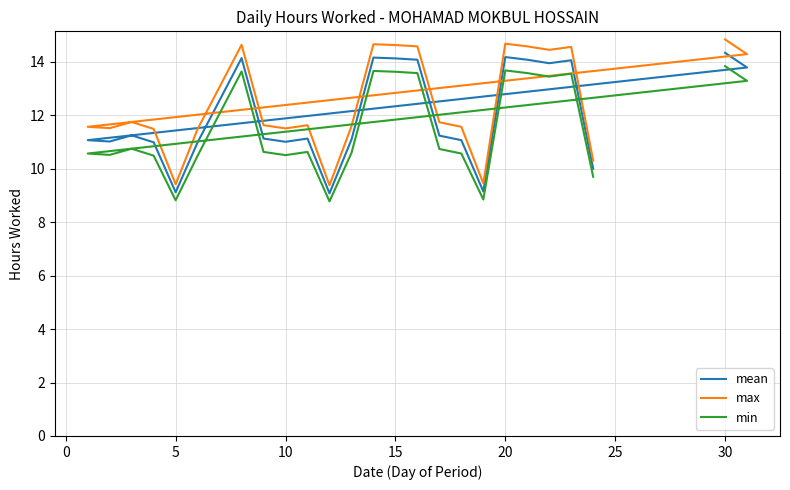

In mean, how many points are higher than both neighbors (excluding endpoints)?

6